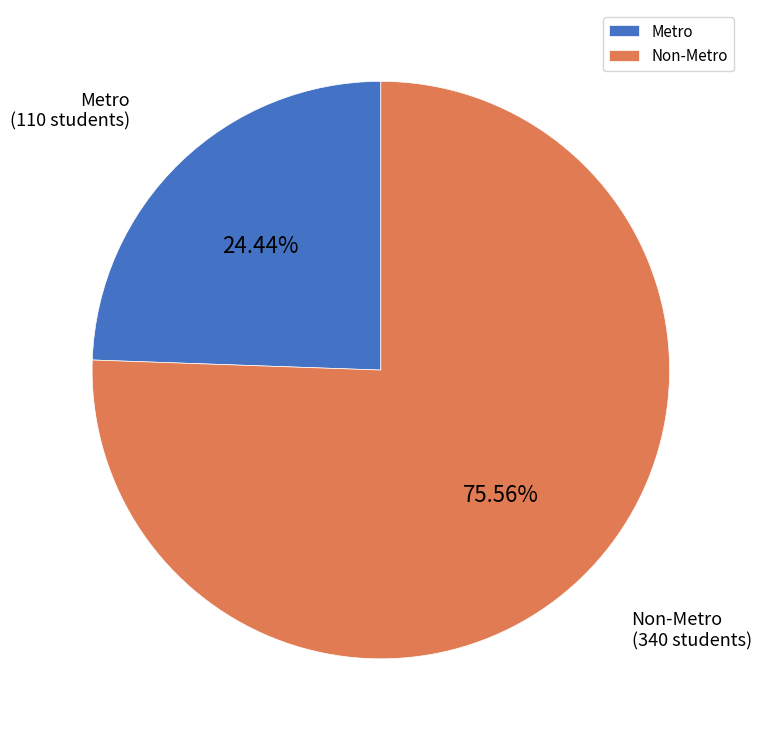

What percentage is NOT represented by Metro?

75.6%